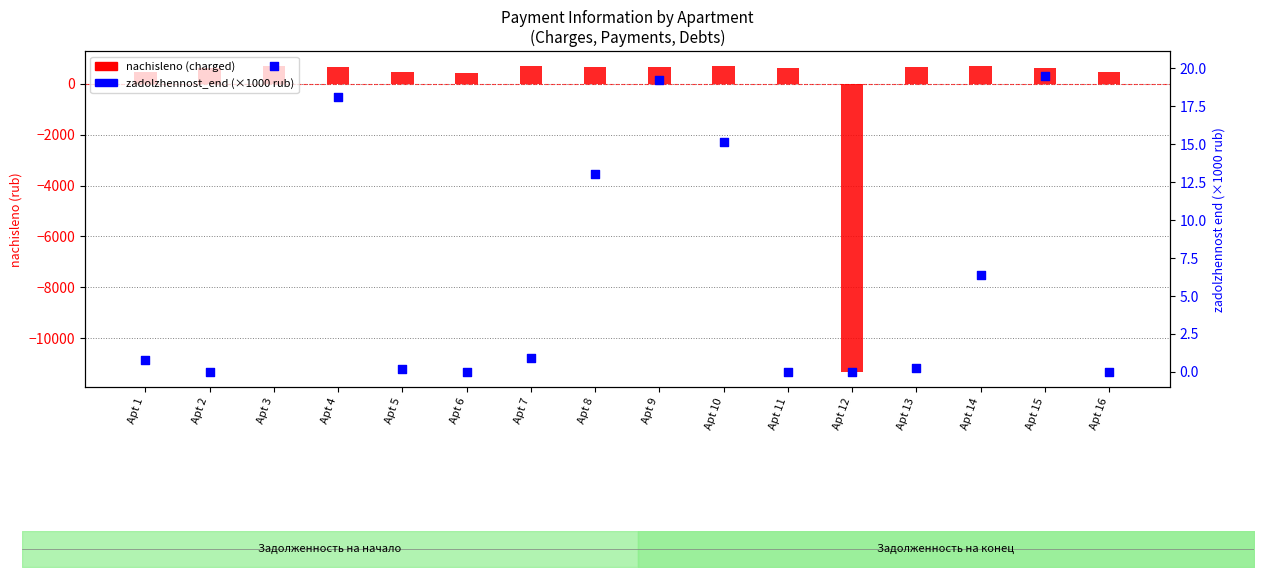

Which series reaches the minimum Y coordinate?

nachisleno (charged)